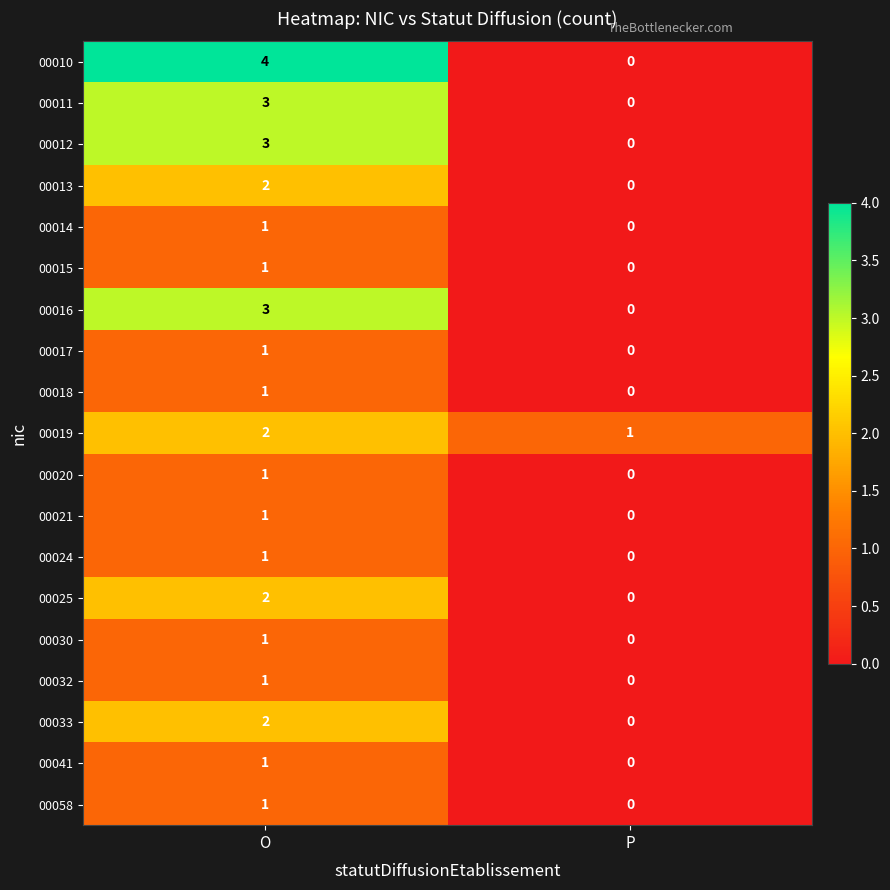

What is the sum of the 00016 values at O and P?

3